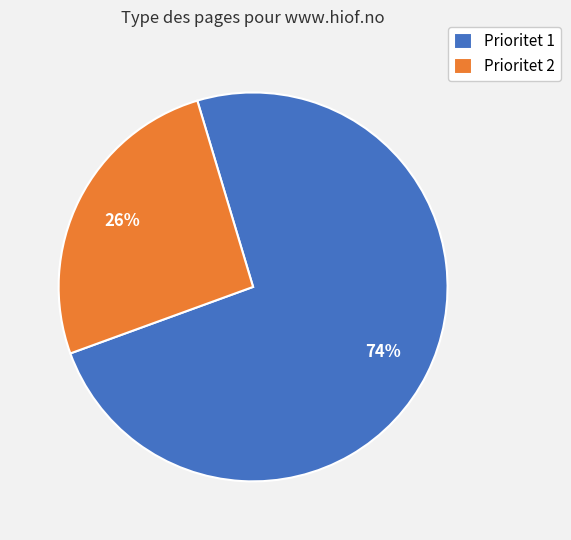

To the nearest percent, what is the average slice percentage?

50%